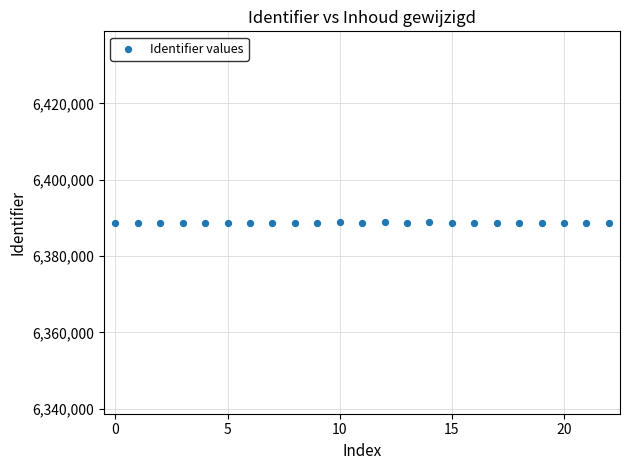

What is the range of Y values (max minus min)?

164